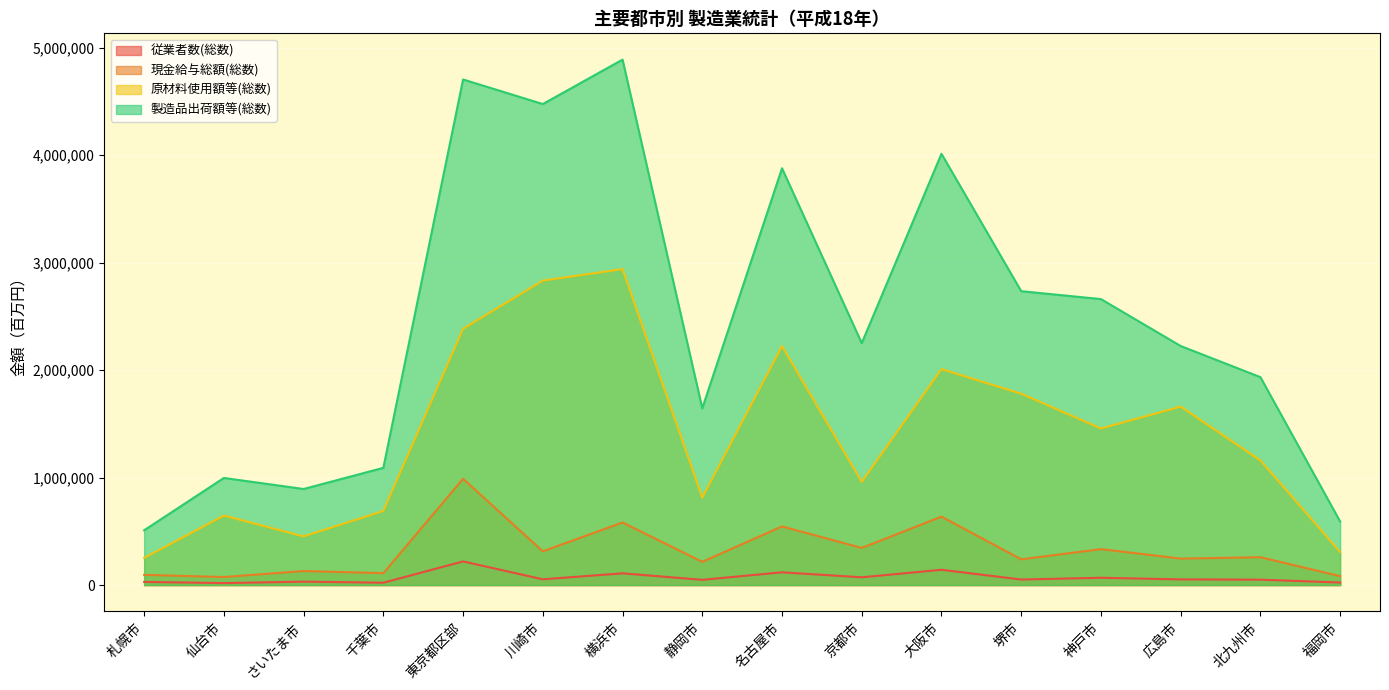

At how many categories does at least one series exceed 4730211?

1